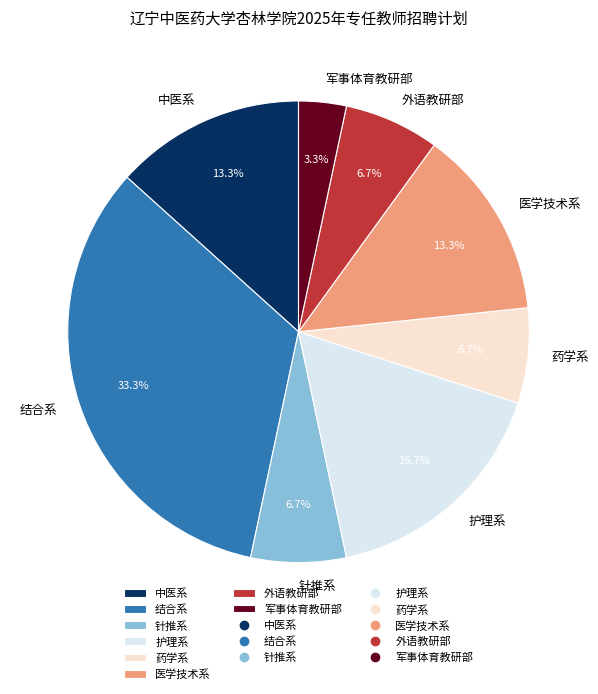

Is it true that 军事体育教研部 is 15% of the pie?

False